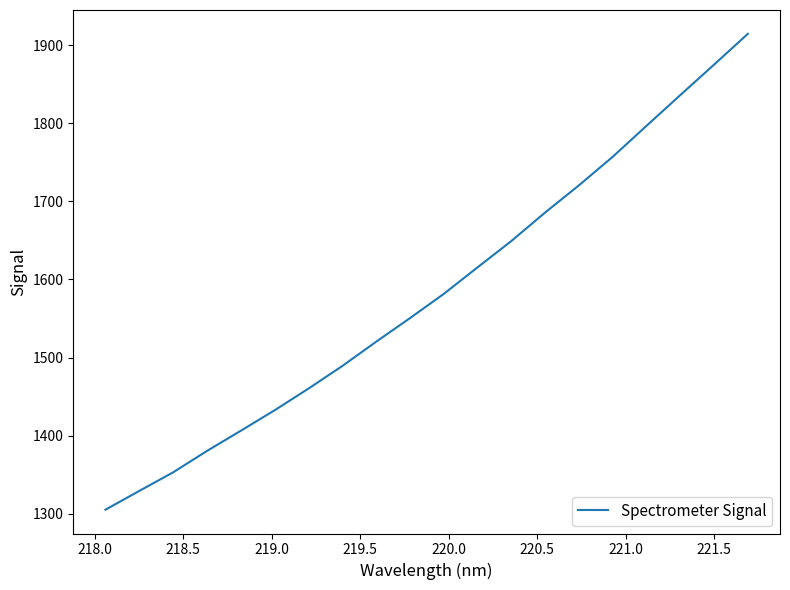

What is the difference between the maximum and minimum values?

609.2